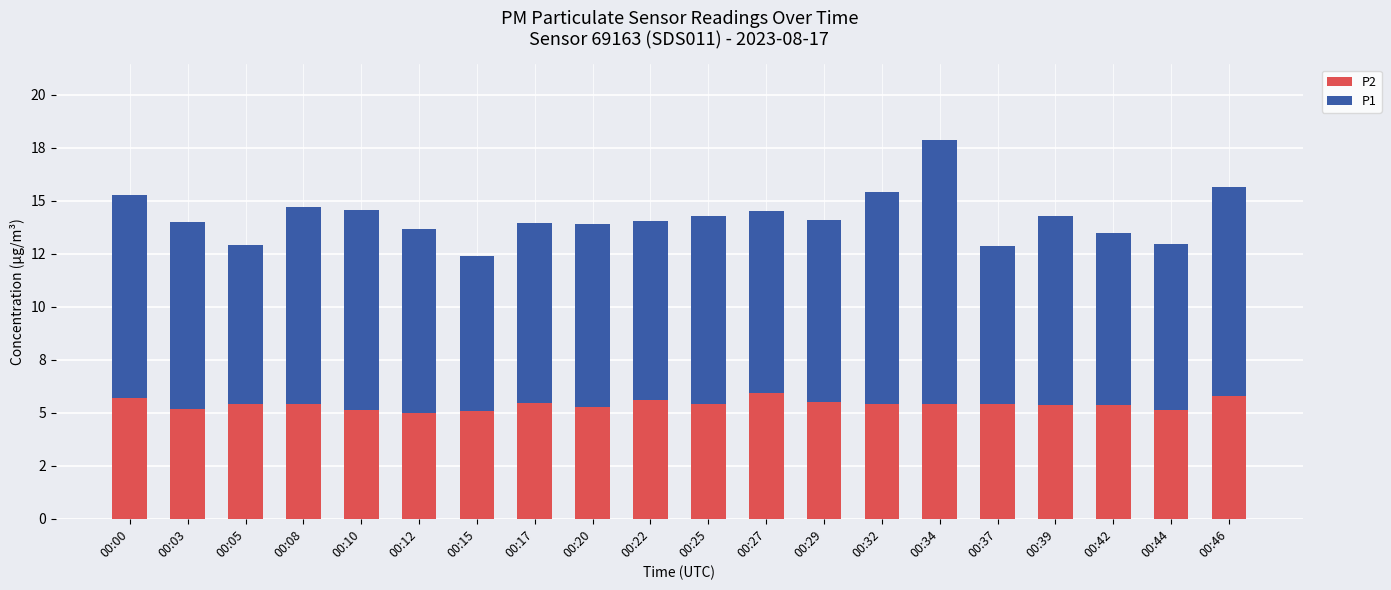

Are the bars horizontal?

No